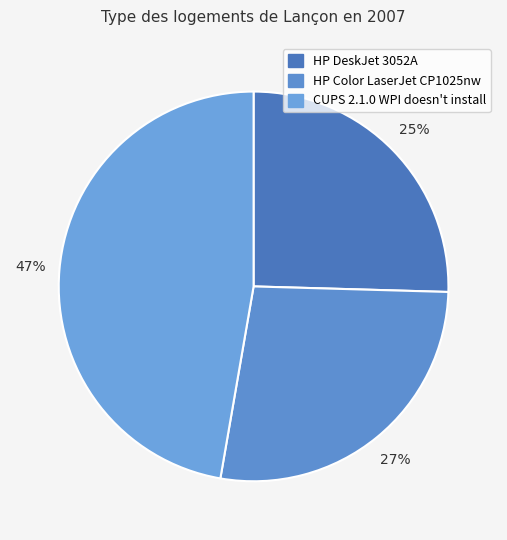

What is the largest slice in the pie chart?

CUPS 2.1.0 WPI doesn't install